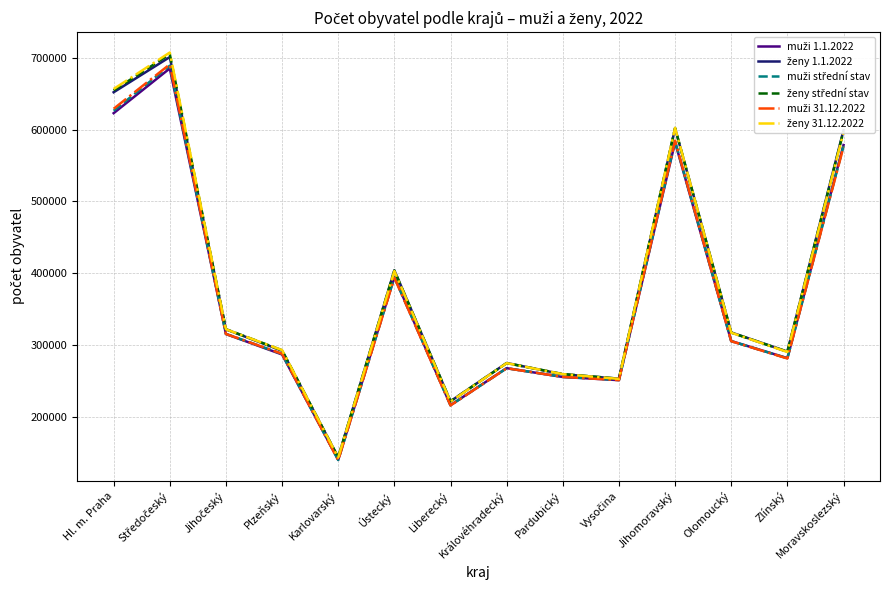

What is the spread (max minus min) of values at Plzeňský?

6075